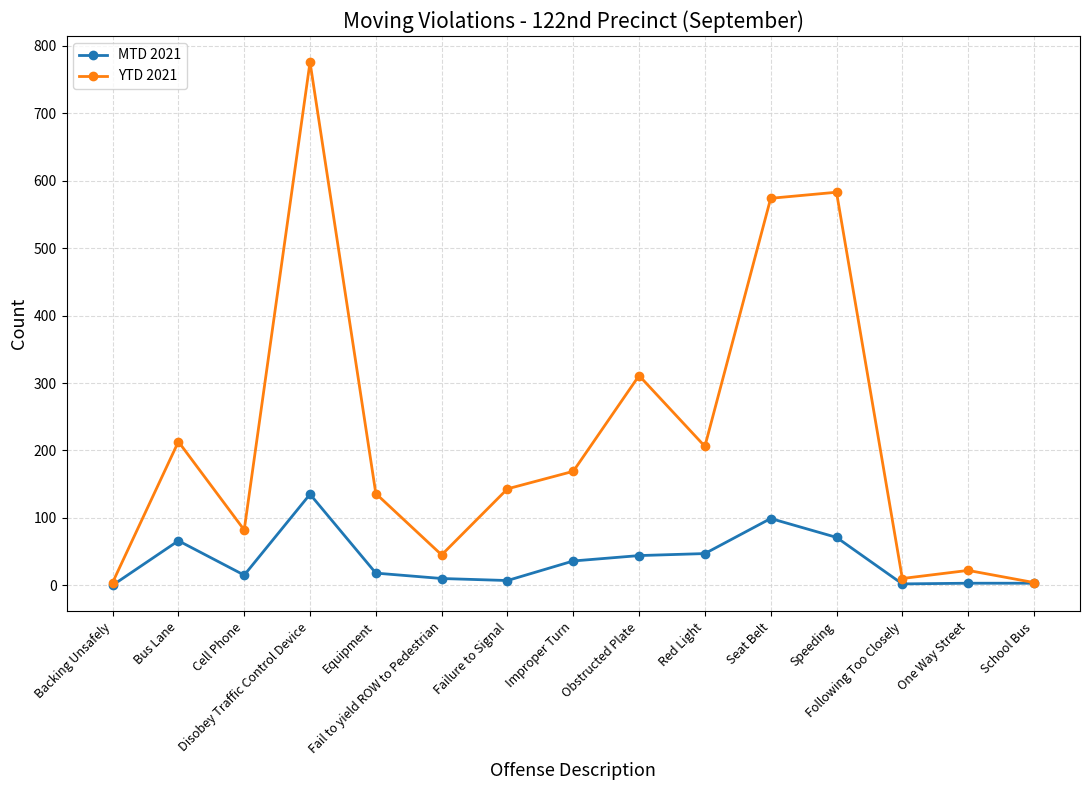

What is the total value across all series at One Way Street?

25